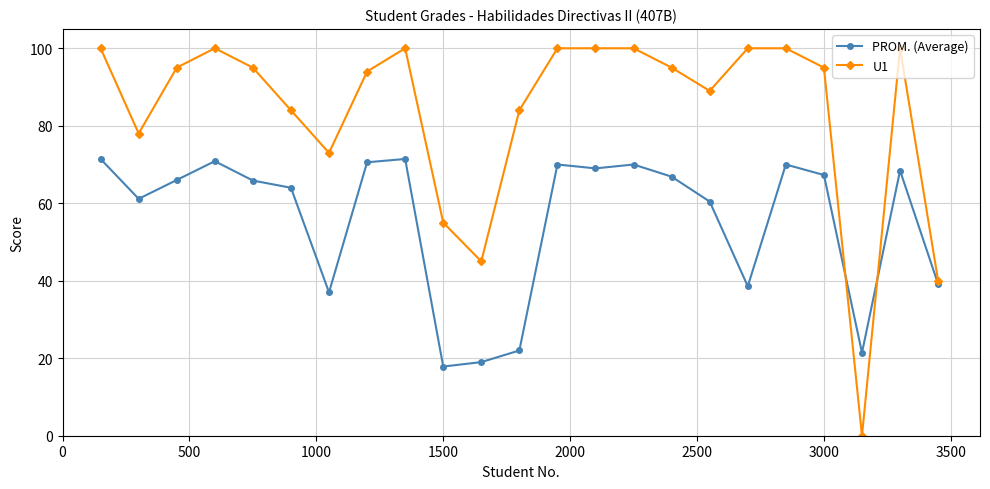

Rank the series by their maximum value, from highest to lowest.

U1, PROM. (Average)